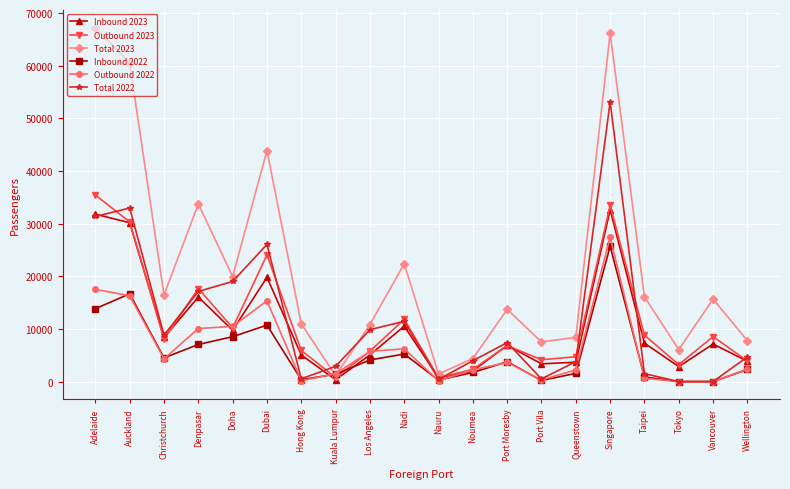

Which series has the widest spread of values?

Total 2023